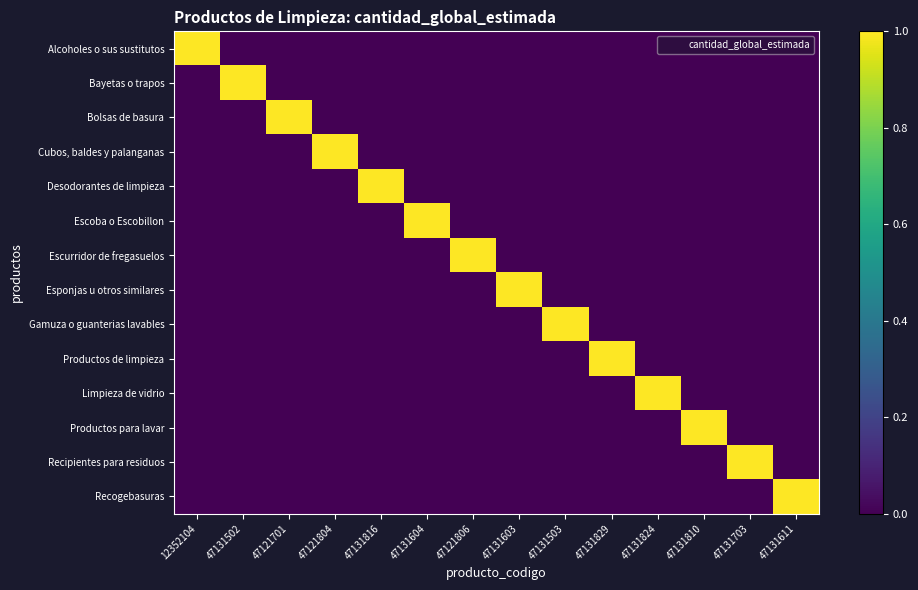

What is the total value across all series at 47131502?

1